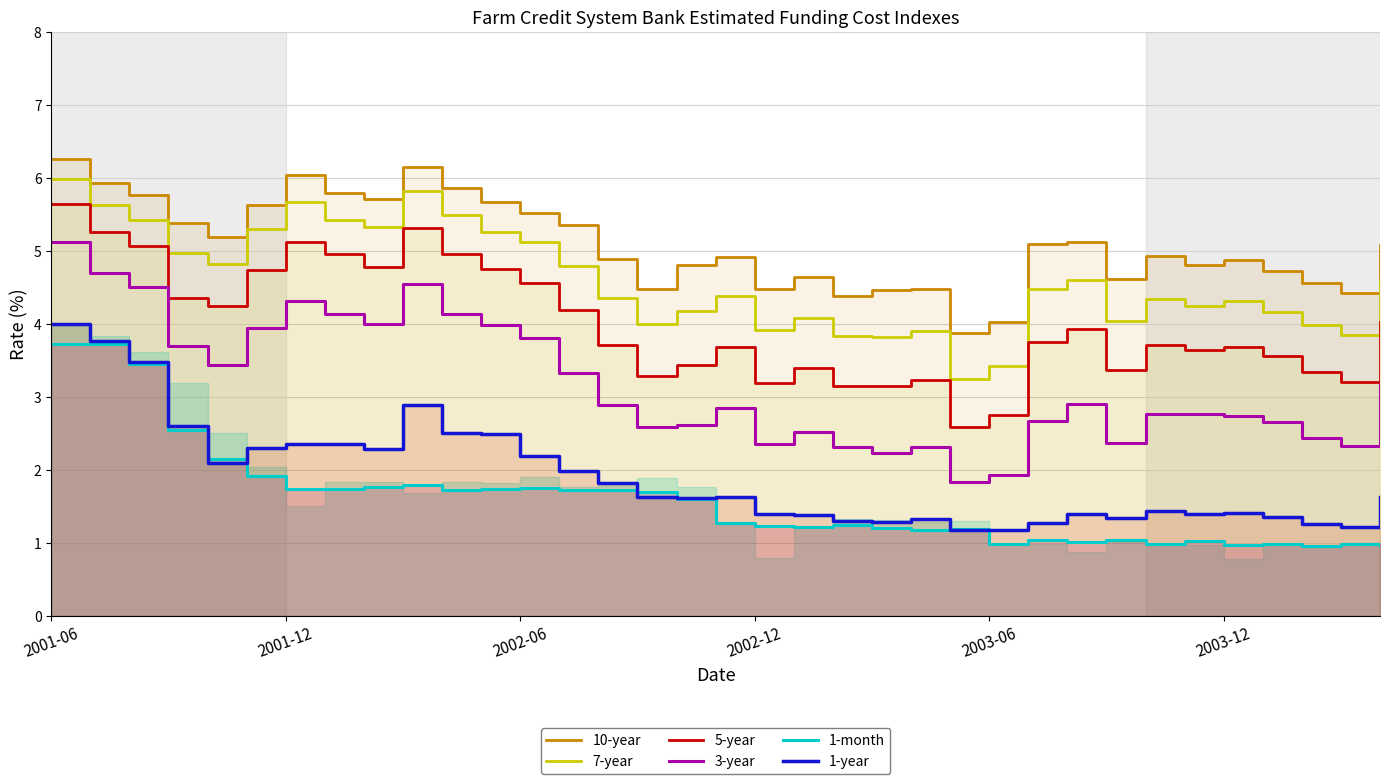

How many distinct data groups are displayed?

6